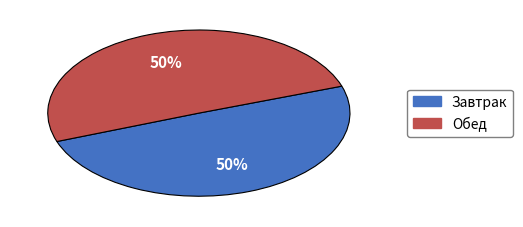

To the nearest percent, what is the average slice percentage?

50%